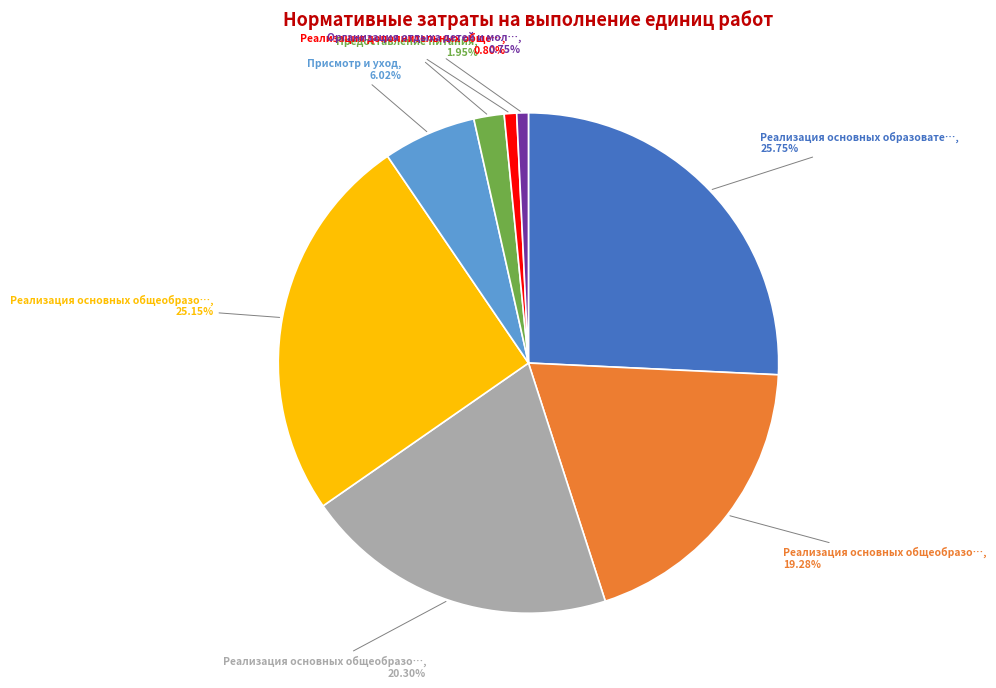

Does any single category account for the majority?

No